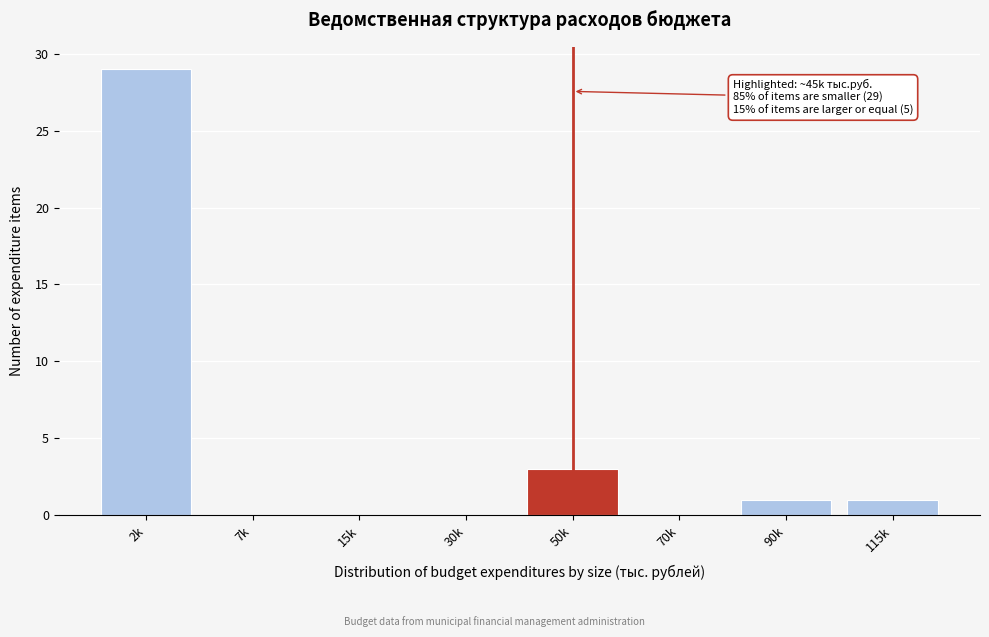

Reading right to left, what are all the values shown in this chart?

115k=1	90k=1	70k=0	50k=3	30k=0	15k=0	7k=0	2k=29